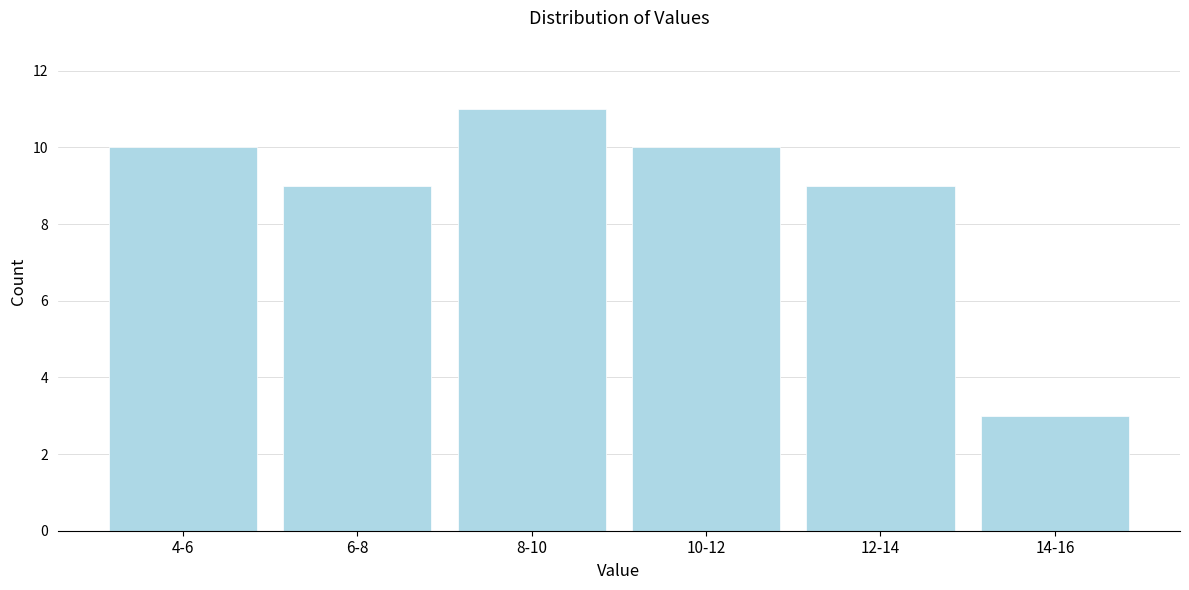

Reading right to left, list all the values displayed in this chart.

3	9	10	11	9	10